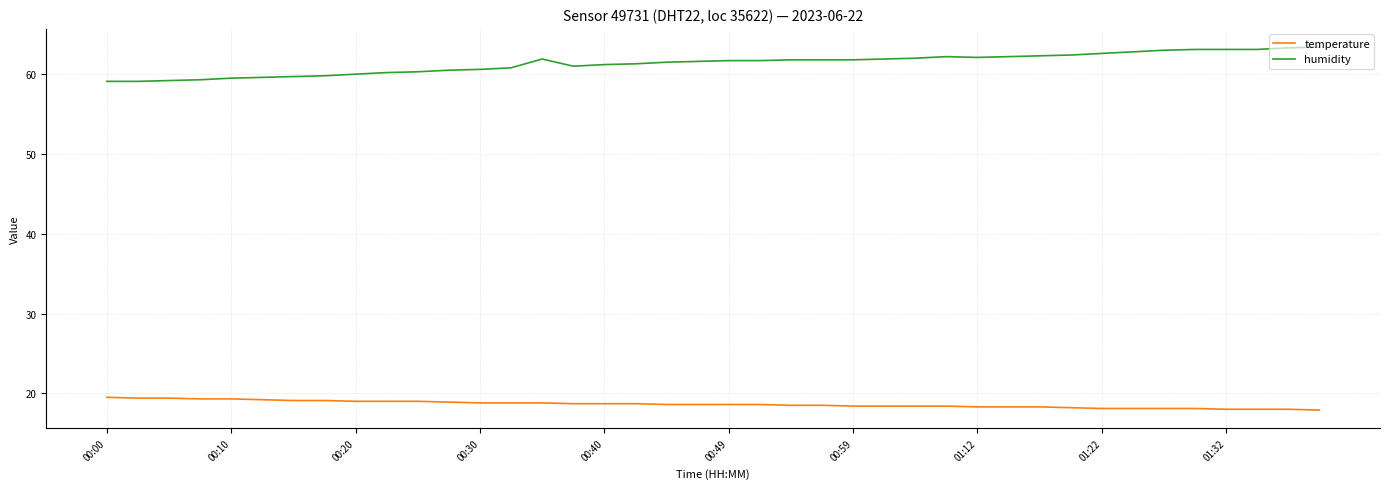

Which series has the largest total across all categories?

humidity